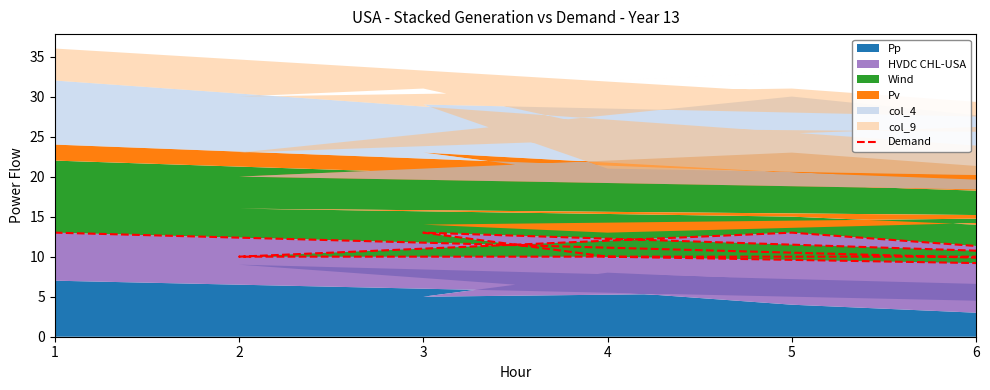

How many values exceed 10?

3